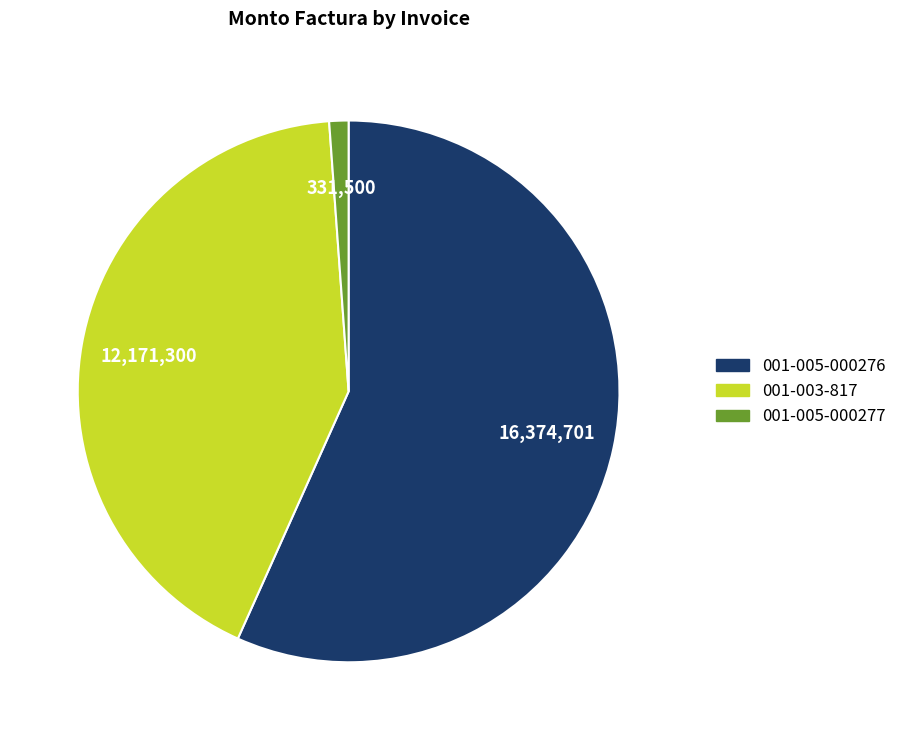

Does any single category account for the majority?

Yes